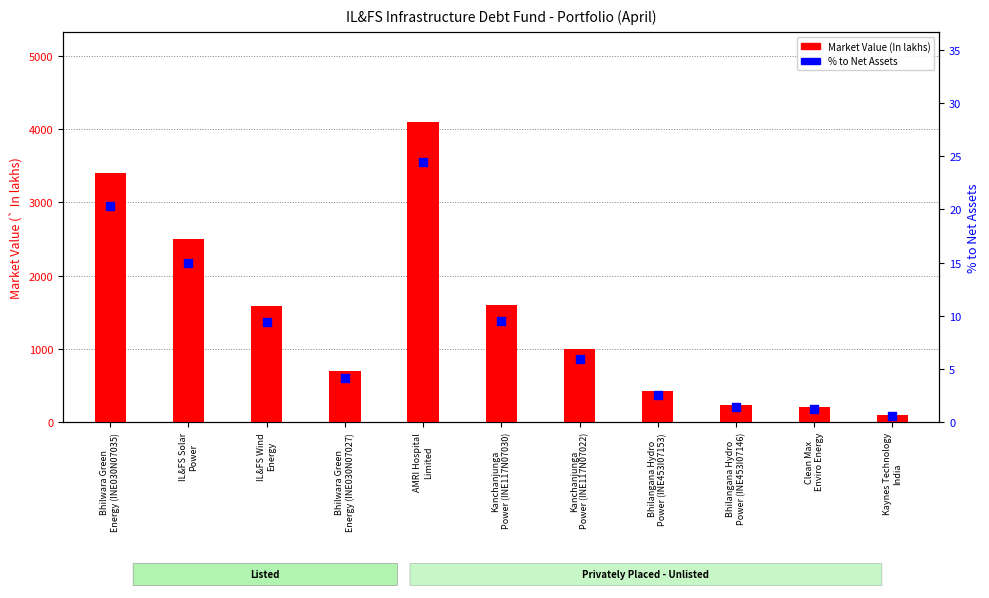

Is the value of % to Net Assets at AMRI Hospital
Limited greater than the value of Market Value (In lakhs) at Bhilangana Hydro
Power (INE453I07153)?

No